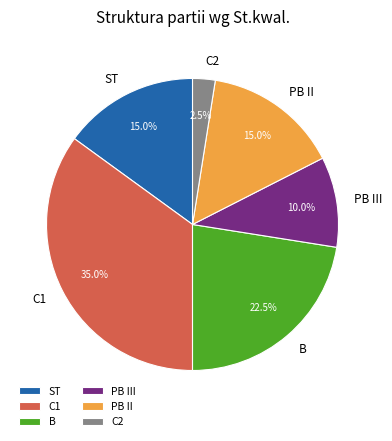

To the nearest percent, what portion does PB III represent?

10%